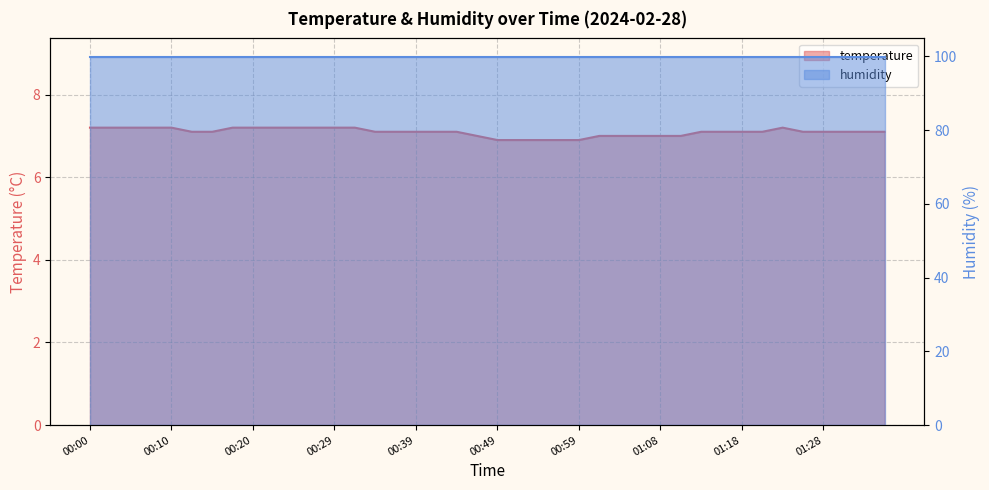

Reading left to right, transcribe all the data shown in this chart.

00:00=7.2	00:02=7.2	00:05=7.2	00:07=7.2	00:10=7.2	00:12=7.1	00:15=7.1	00:17=7.2	00:20=7.2	00:22=7.2	00:25=7.2	00:27=7.2	00:29=7.2	00:32=7.2	00:34=7.1	00:37=7.1	00:39=7.1	00:42=7.1	00:44=7.1	00:46=7.0	00:49=6.9	00:51=6.9	00:54=6.9	00:56=6.9	00:59=6.9	01:01=7.0	01:03=7.0	01:06=7.0	01:08=7.0	01:11=7.0	01:13=7.1	01:15=7.1	01:18=7.1	01:20=7.1	01:23=7.2	01:25=7.1	01:28=7.1	01:30=7.1	01:32=7.1	01:35=7.1